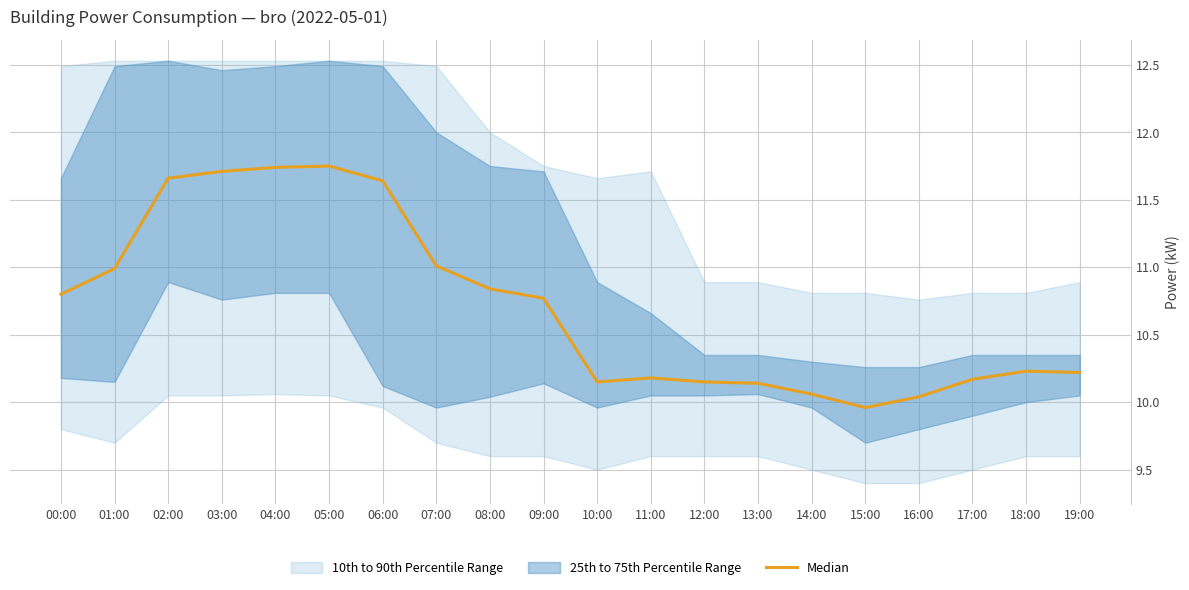

Reading left to right, extract all data points from this chart.

10.8	11.0	11.7	11.7	11.7	11.8	11.6	11.0	10.8	10.8	10.2	10.2	10.2	10.1	10.1	10.0	10.0	10.2	10.2	10.2